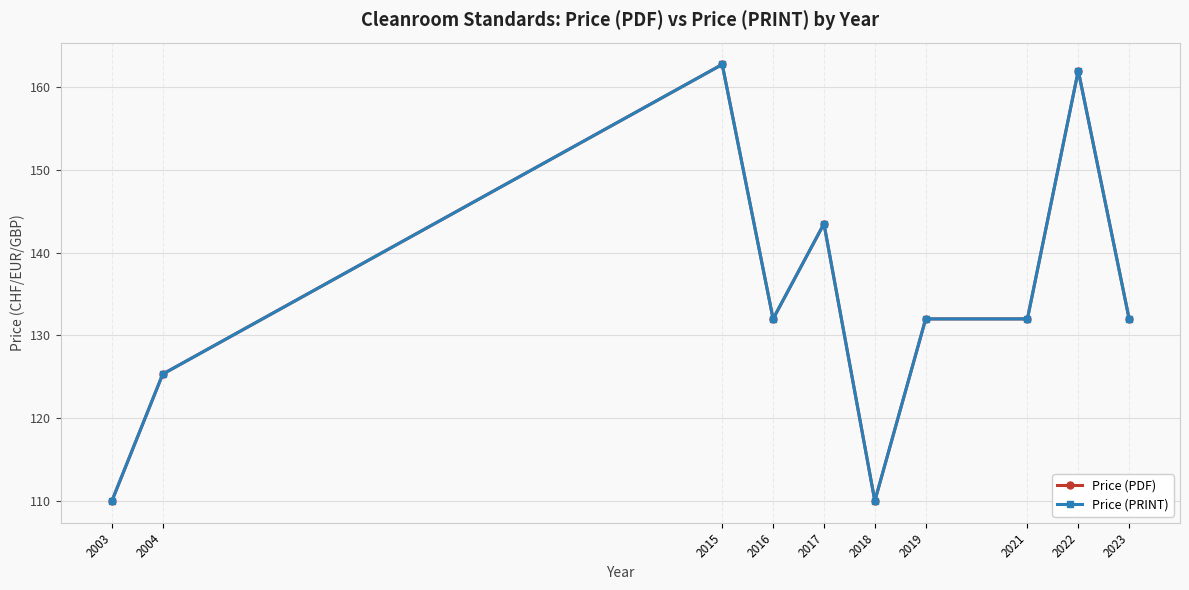

What is the sum of the Price (PDF) values at 2015 and 2023?

294.8